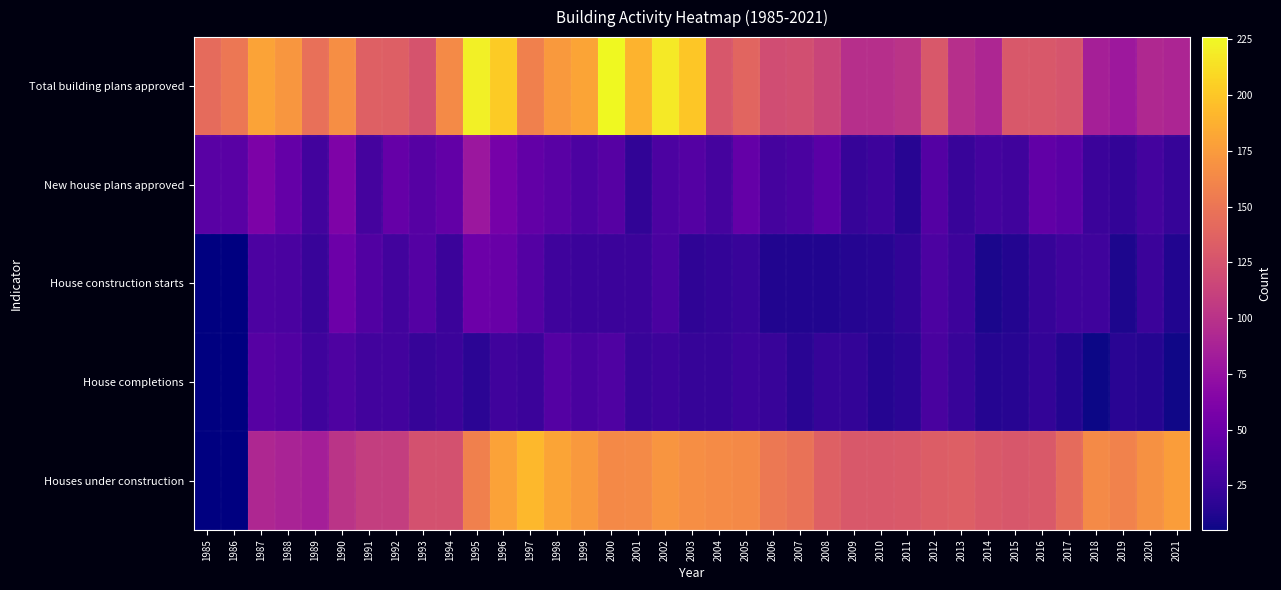

The value of House completions at 2000 is 60.6. True or false?

False